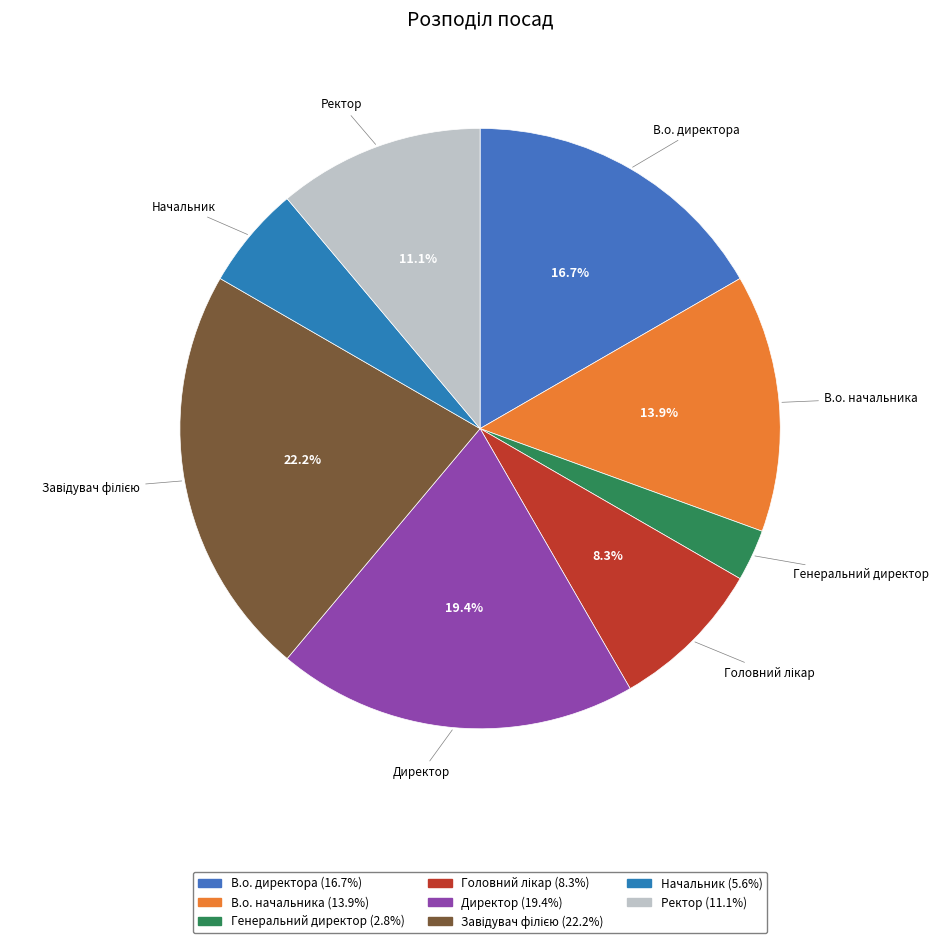

Is it true that Директор is 19% of the pie?

True